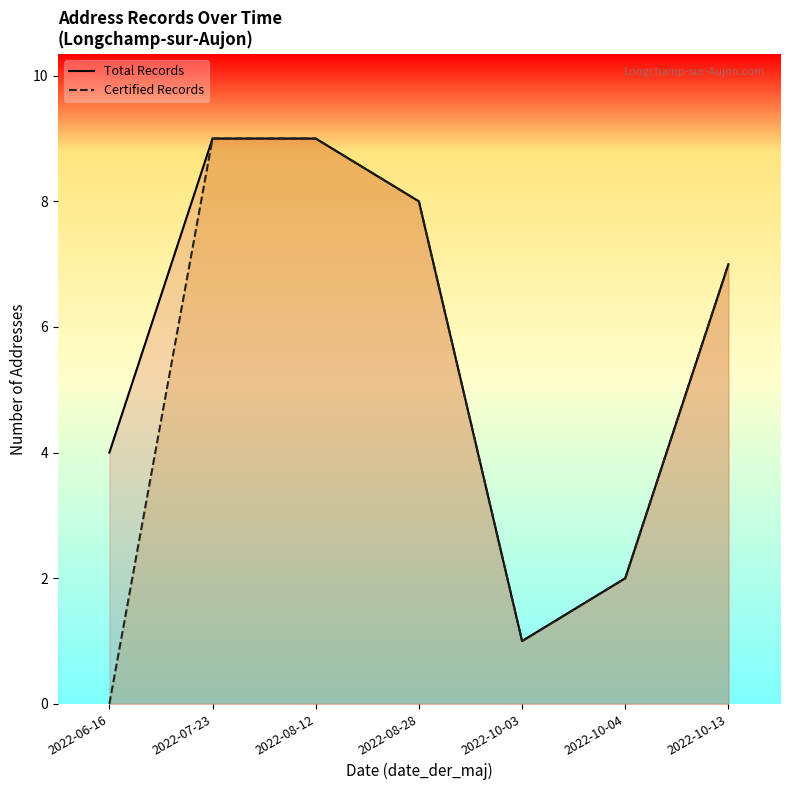

How many data points in Certified Records are less than 7?

3